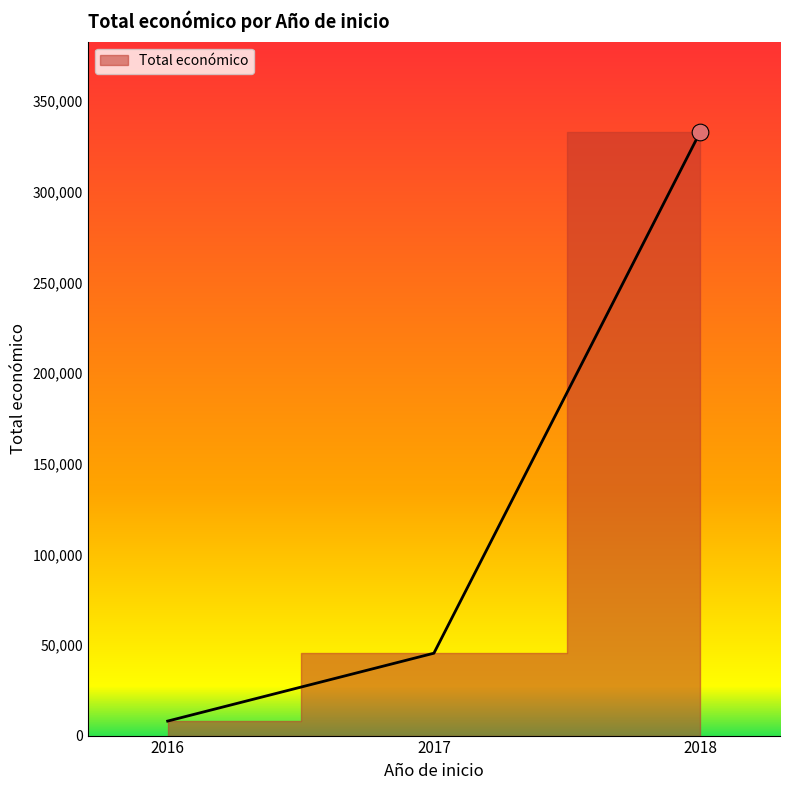

Read the value at 2016, to the nearest 50.

8000